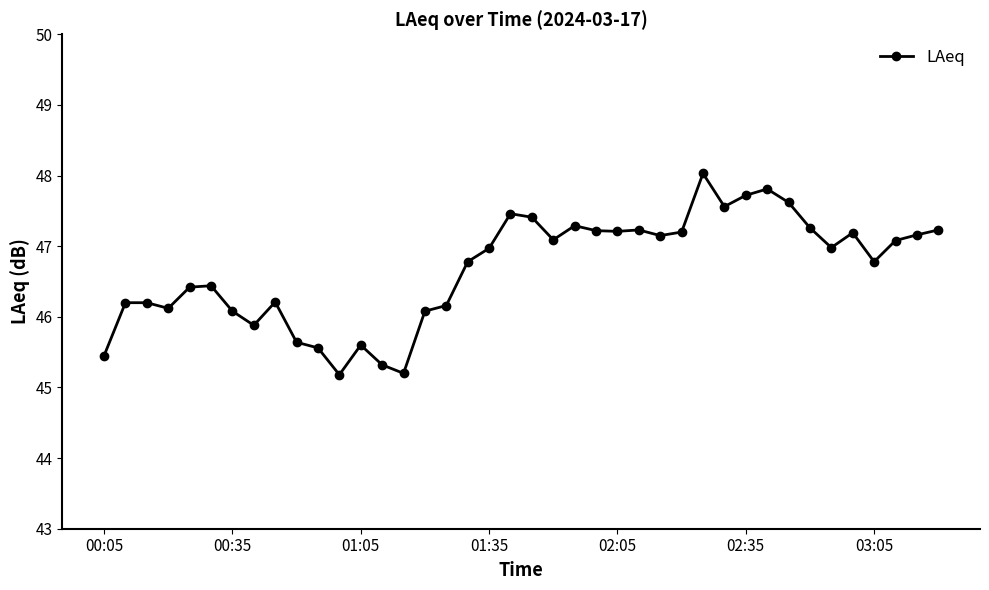

How many values are below 46?

8